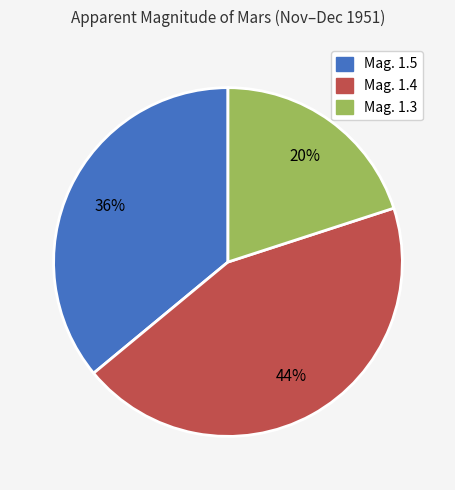

Is there a majority slice in this chart?

No